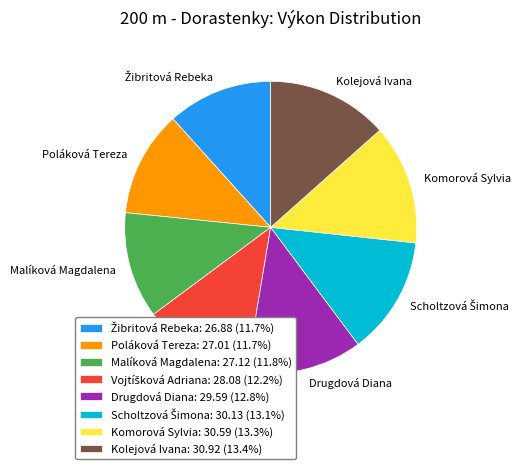

Is there any slice that represents more than half of the pie?

No